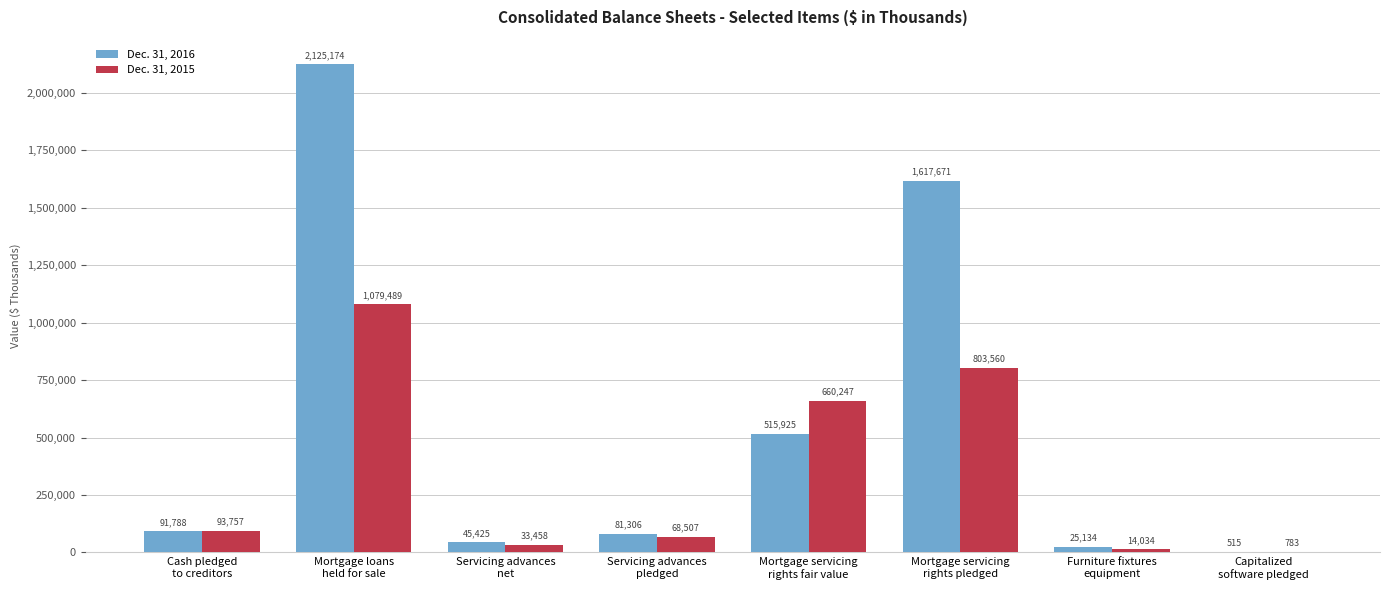

What is the maximum value shown in the chart?

2125174